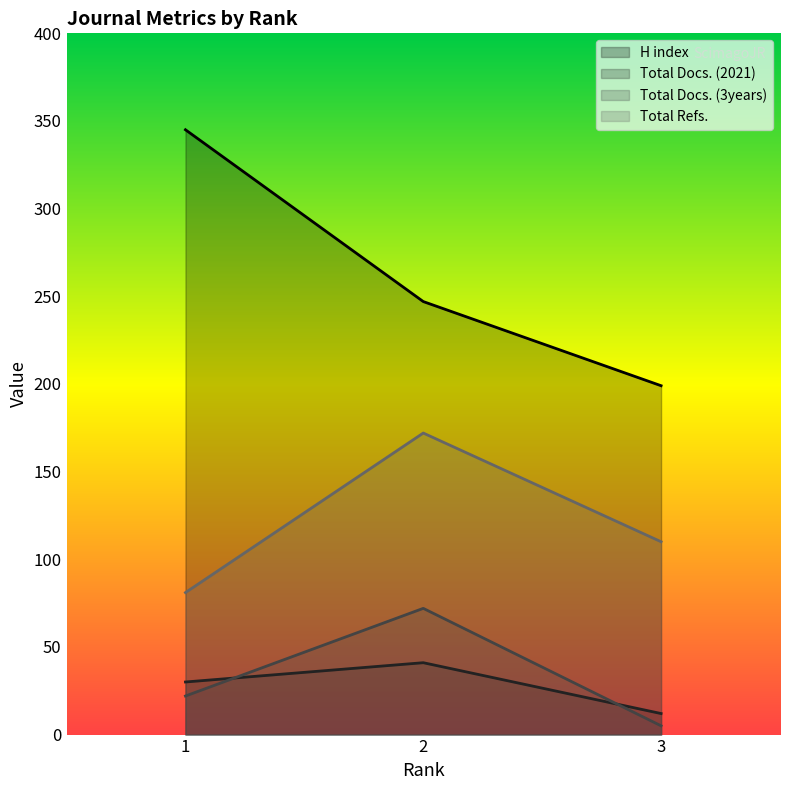

Which category has the lowest value in the H index series?

3